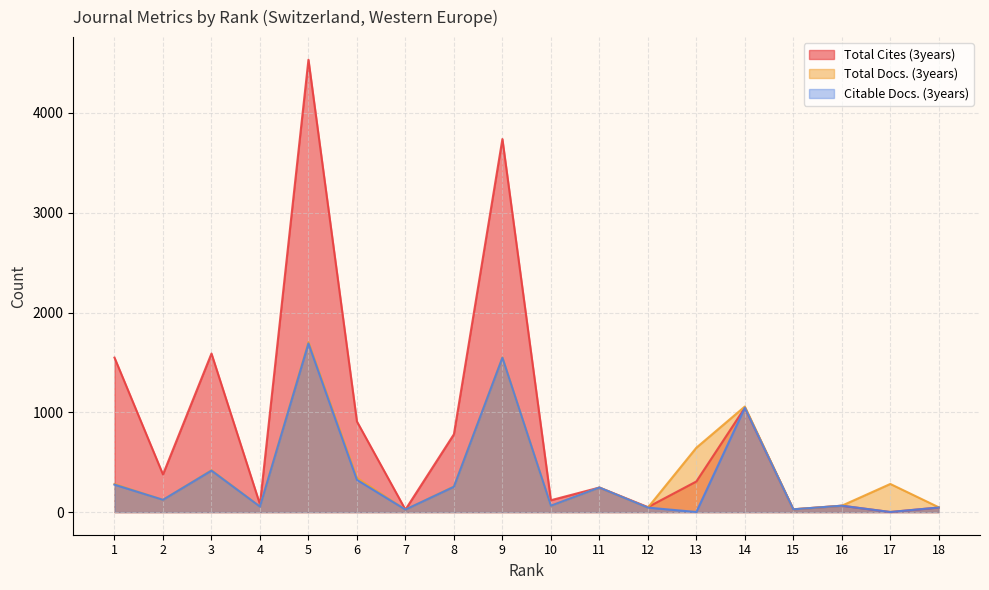

Is the value of Citable Docs. (3years) at 10 greater than the value of Total Docs. (3years) at 12?

Yes